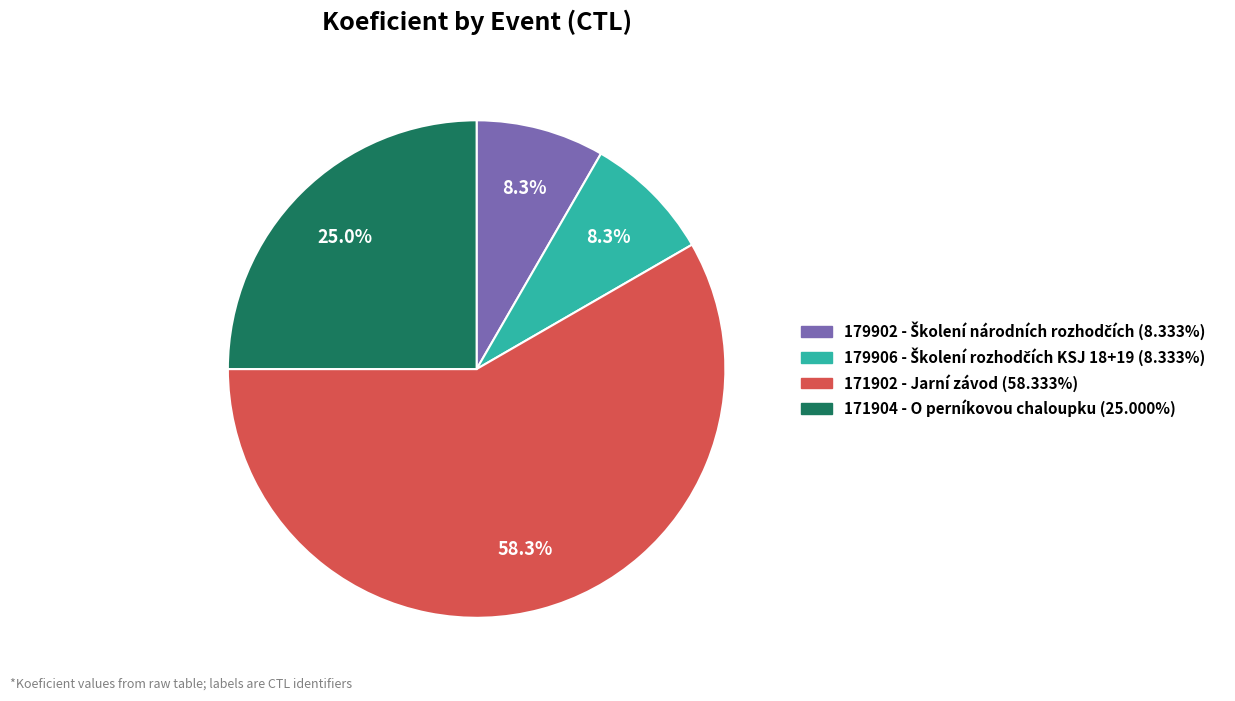

How many slices are in this pie chart?

4